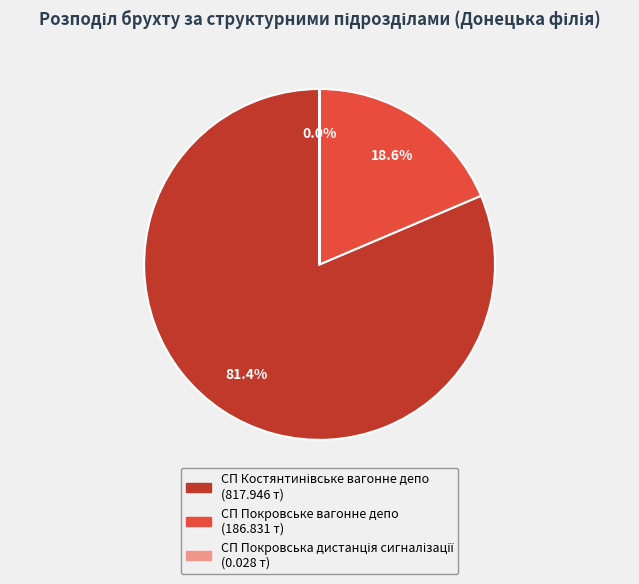

What portion of the pie excludes СП Покровське вагонне депо?

81.4%